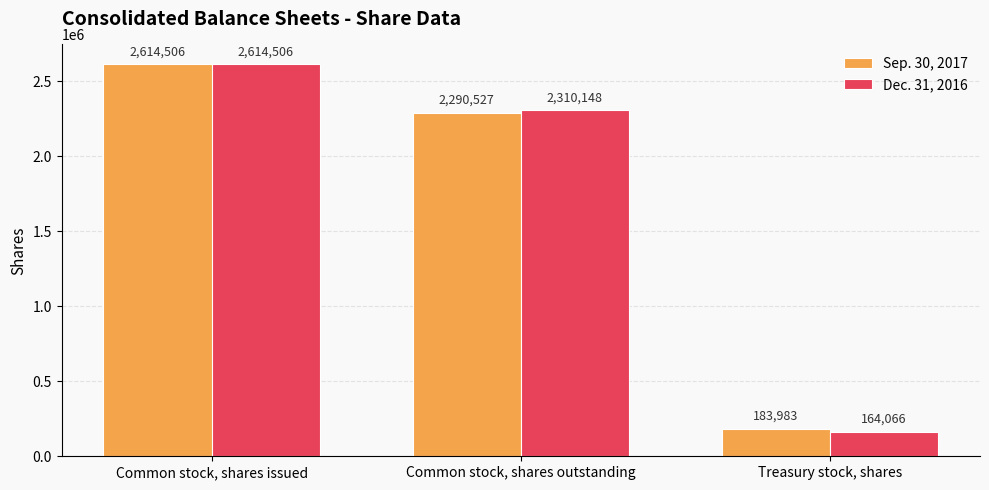

The value of Dec. 31, 2016 at Treasury stock, shares is 164066. True or false?

True